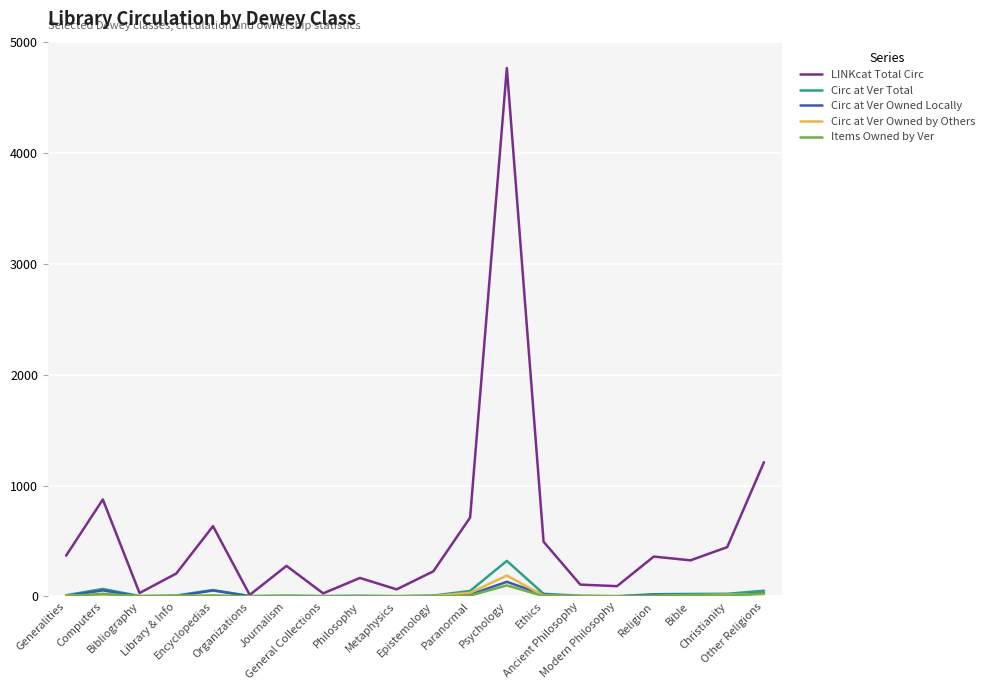

Which series has the largest range (max minus min)?

LINKcat Total Circ